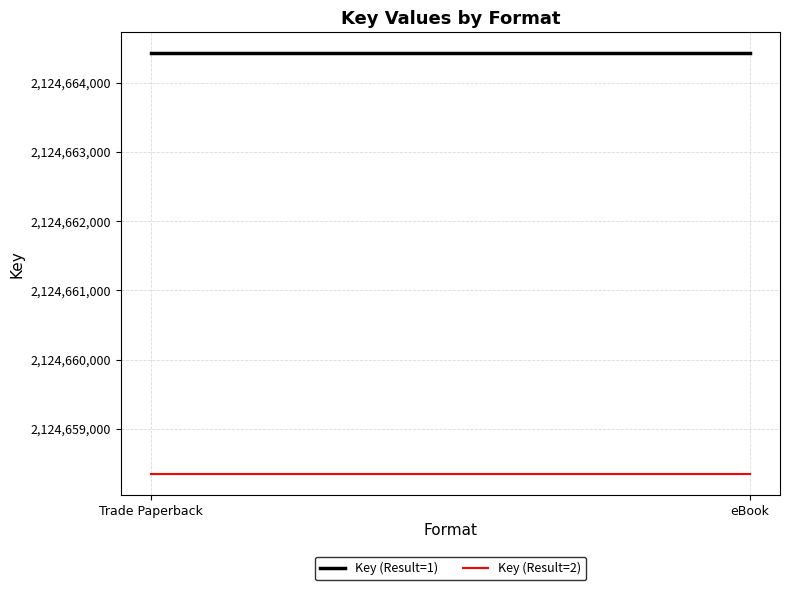

Which series has the largest total across all categories?

Key (Result=1)